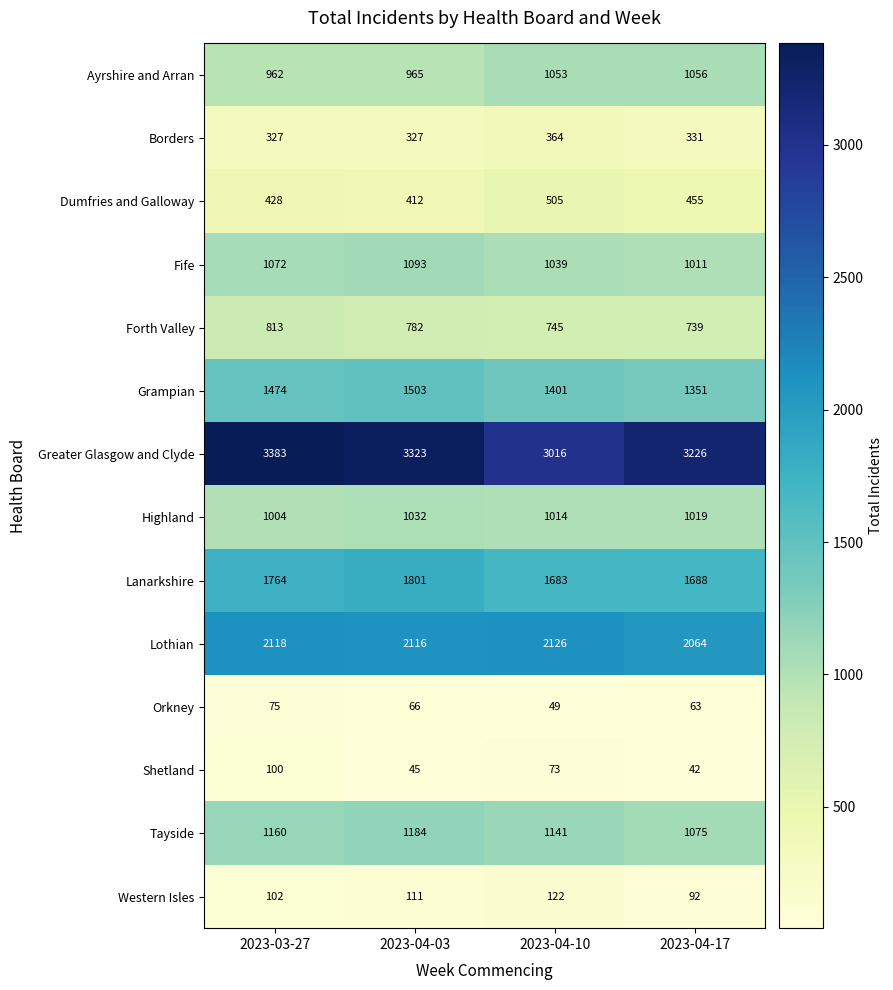

True or false: Borders has a value of 331 at 2023-04-17.

True